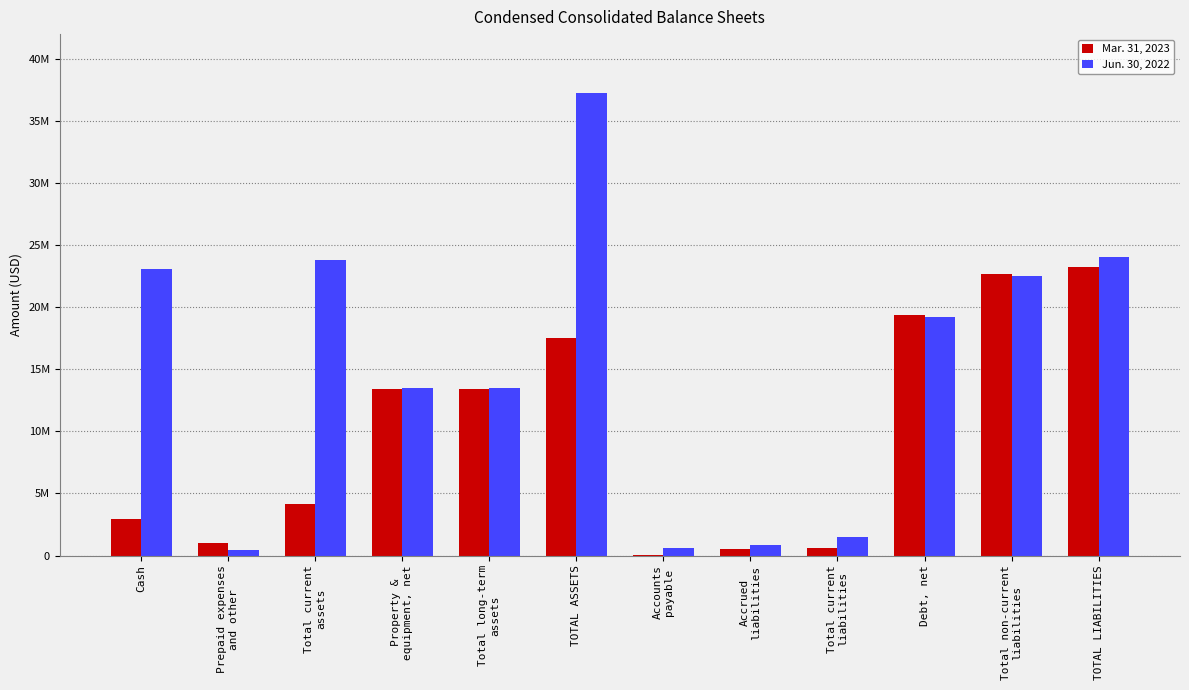

The Jun. 30, 2022 series shows 453353 at Prepaid expenses
and other. True or false?

True